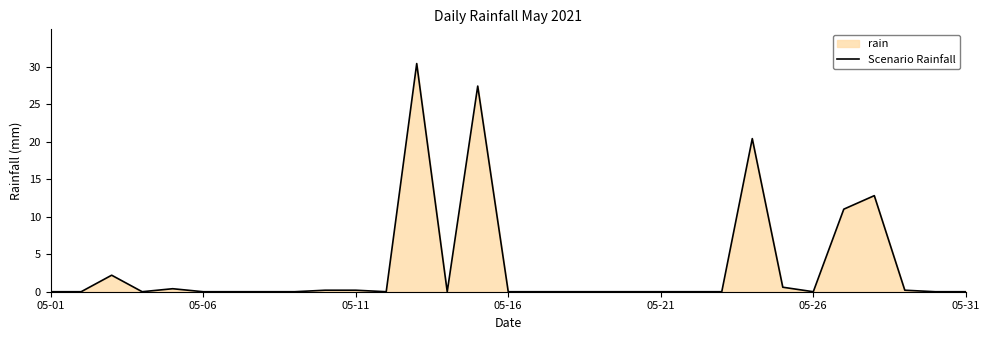

Count the number of categories in the chart.

31